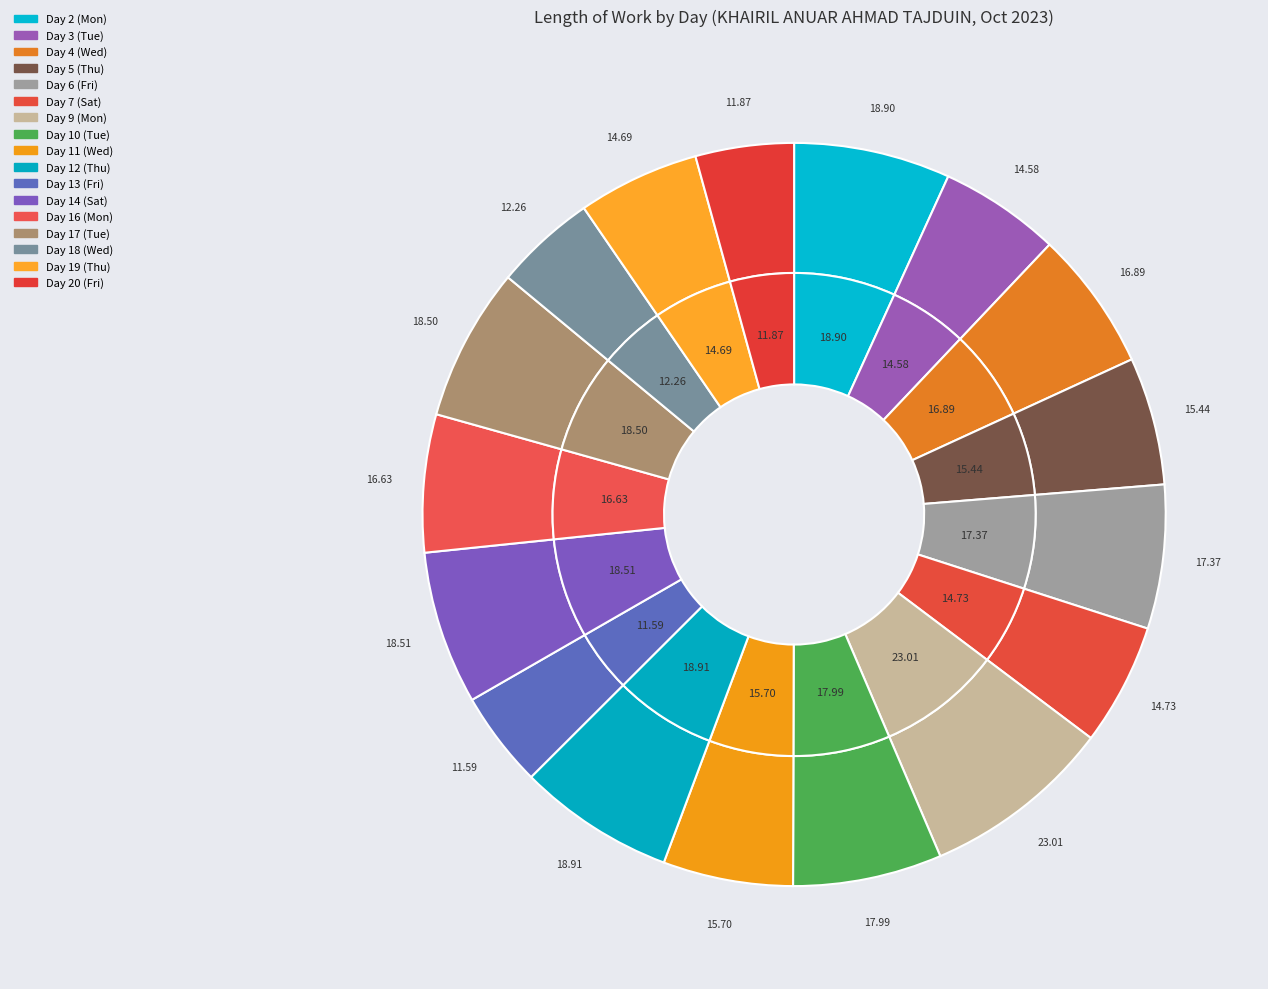

What percentage is the Day 3 (Tue) slice, to the nearest percent?

5%